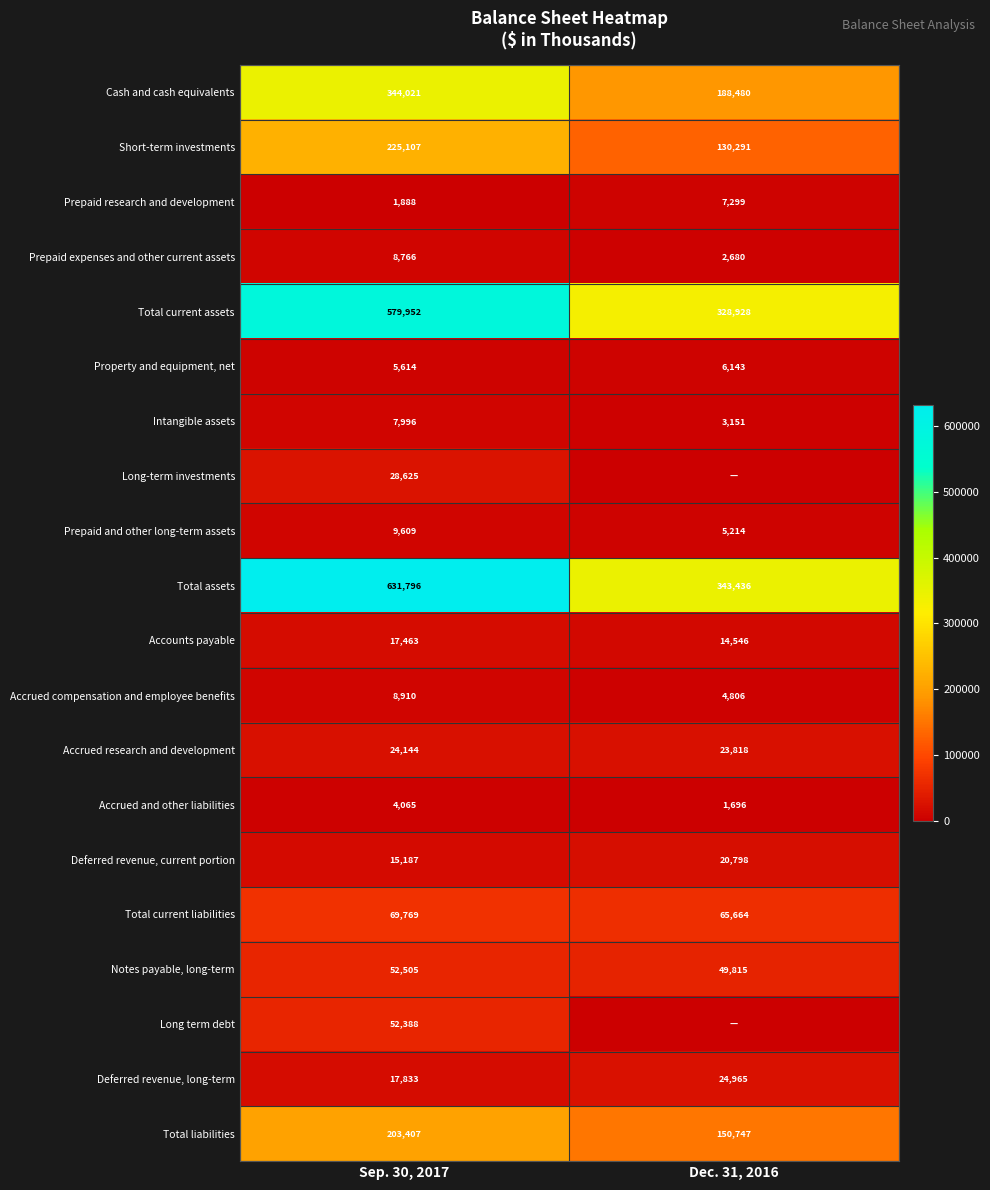

Rank the series at Sep. 30, 2017 from highest to lowest value.

Total assets, Total current assets, Cash and cash equivalents, Short-term investments, Total liabilities, Total current liabilities, Notes payable, long-term, Long term debt, Long-term investments, Accrued research and development, Deferred revenue, long-term, Accounts payable, Deferred revenue, current portion, Prepaid and other long-term assets, Accrued compensation and employee benefits, Prepaid expenses and other current assets, Intangible assets, Property and equipment, net, Accrued and other liabilities, Prepaid research and development